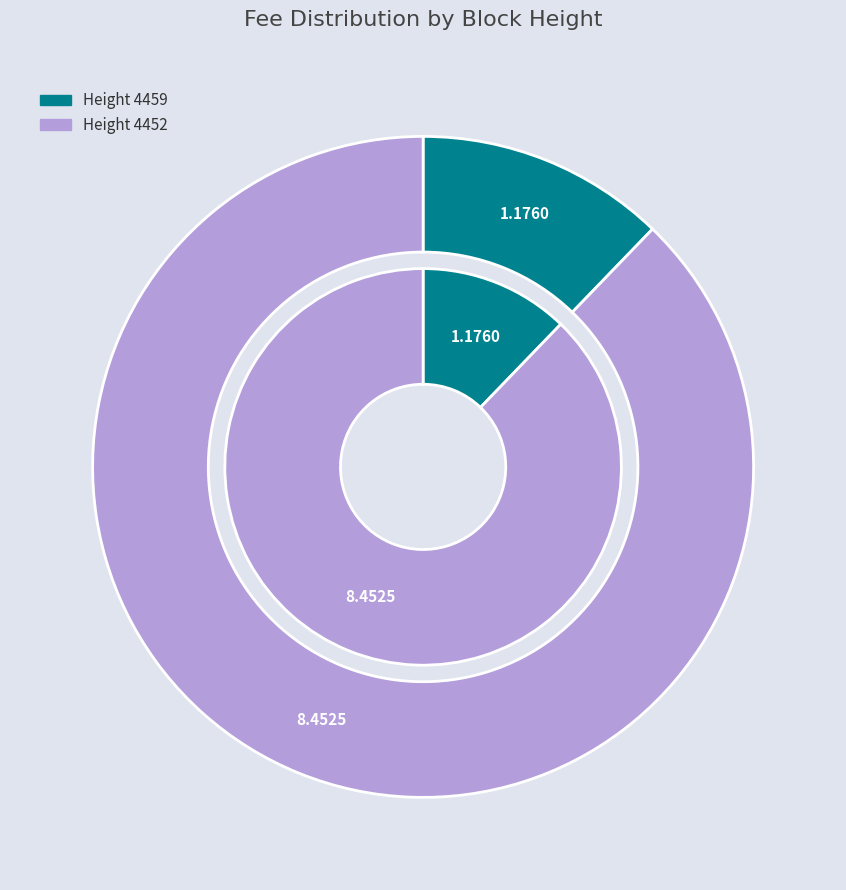

The 4459 slice represents 12% of the pie. True or false?

True